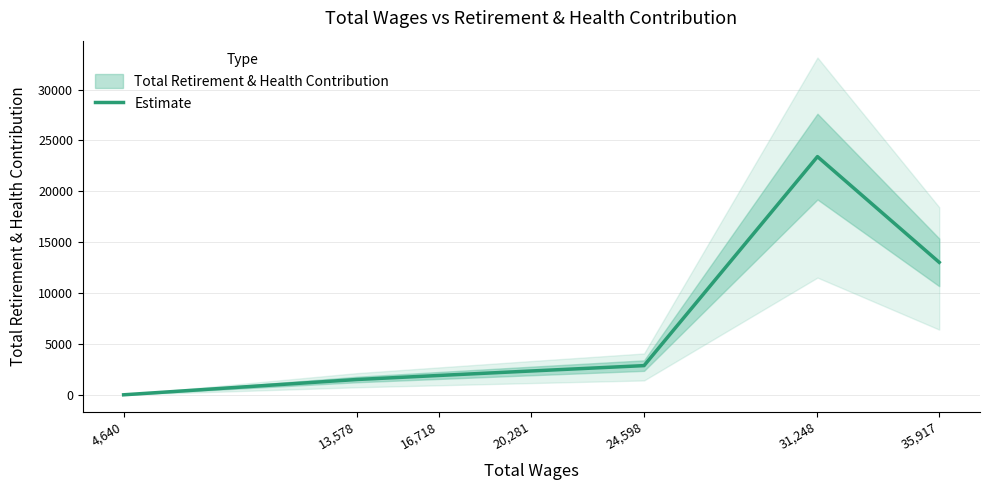

What is the difference between the maximum and minimum values?

23413